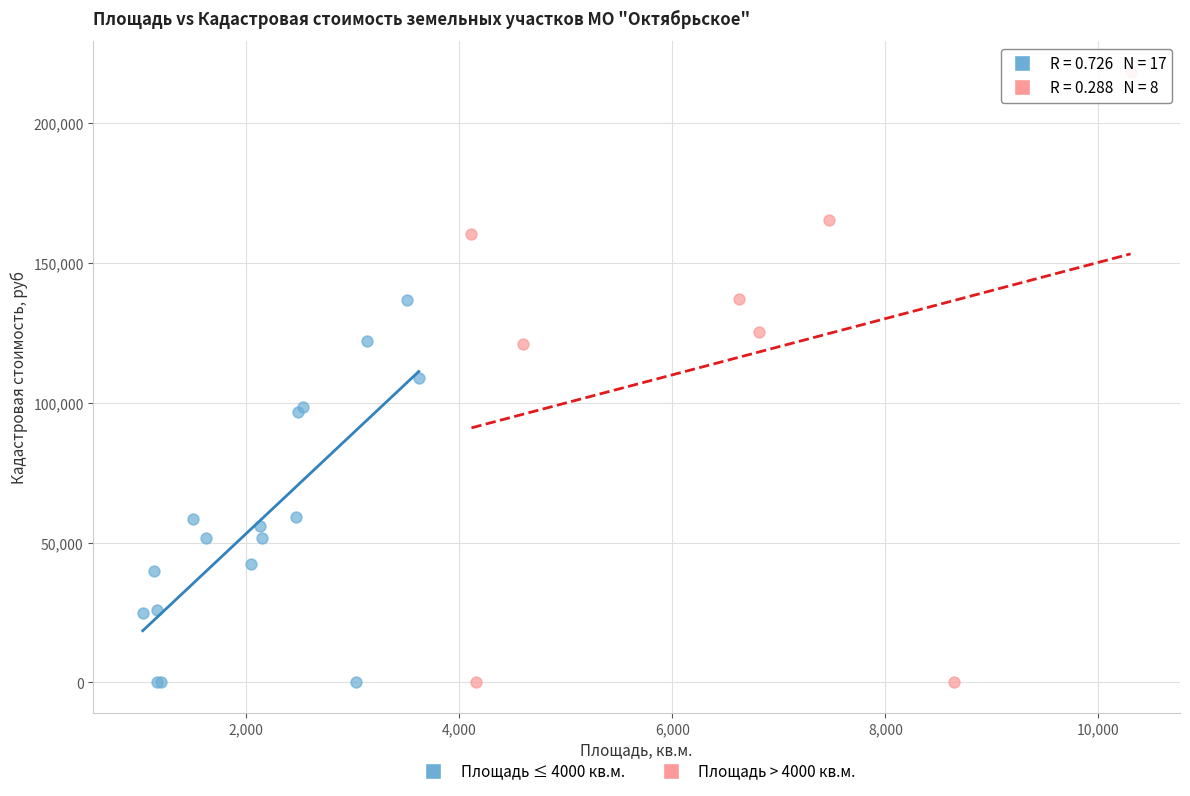

Which series reaches the maximum Y coordinate?

Площадь > 4000 кв.м.